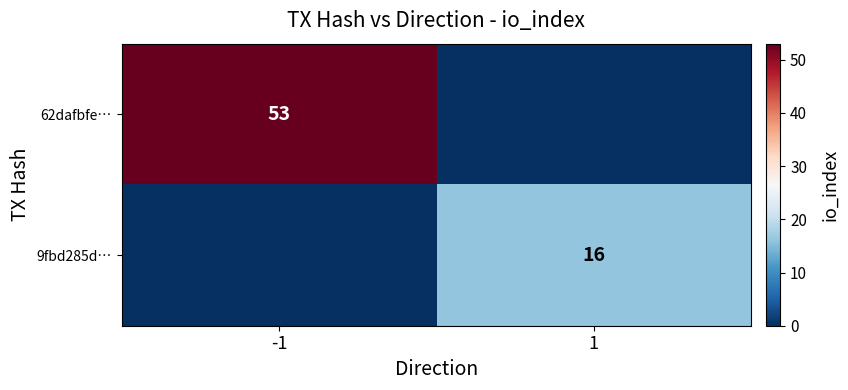

True or false: 62dafbfe… has a value of 16 at -1.

False